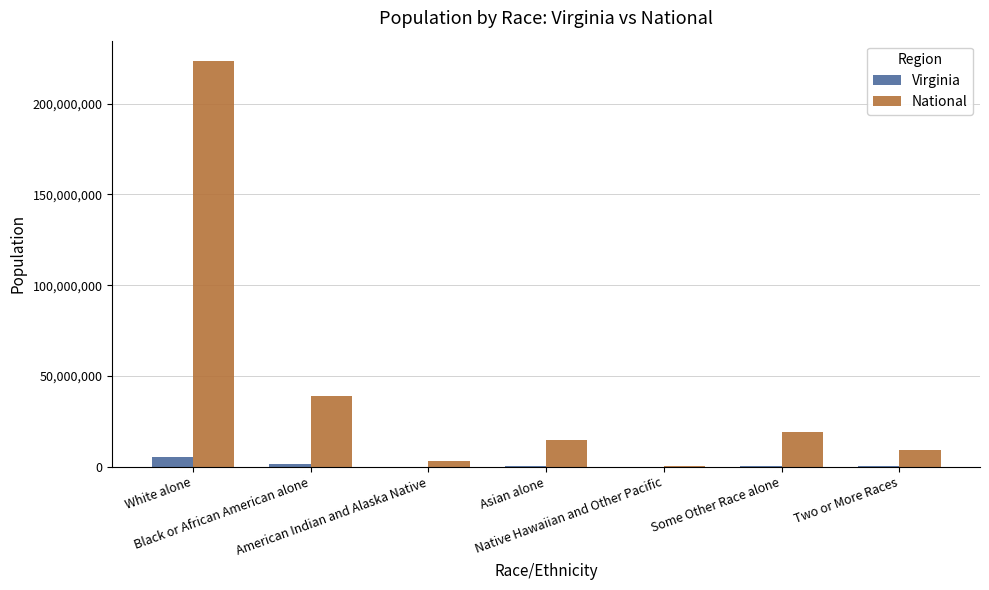

Which series has the largest total across all categories?

National